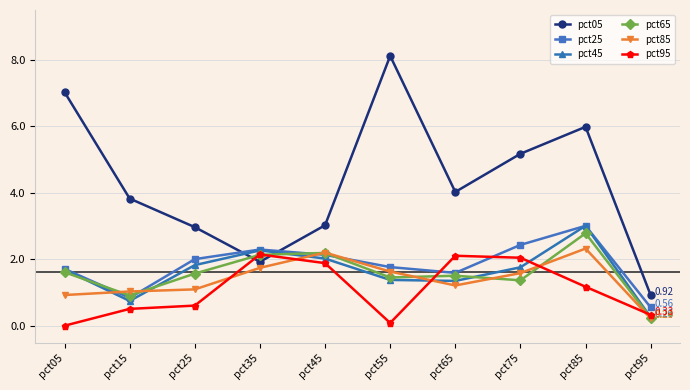

True or false: pct25 has a value of 3.2 at pct55.

False